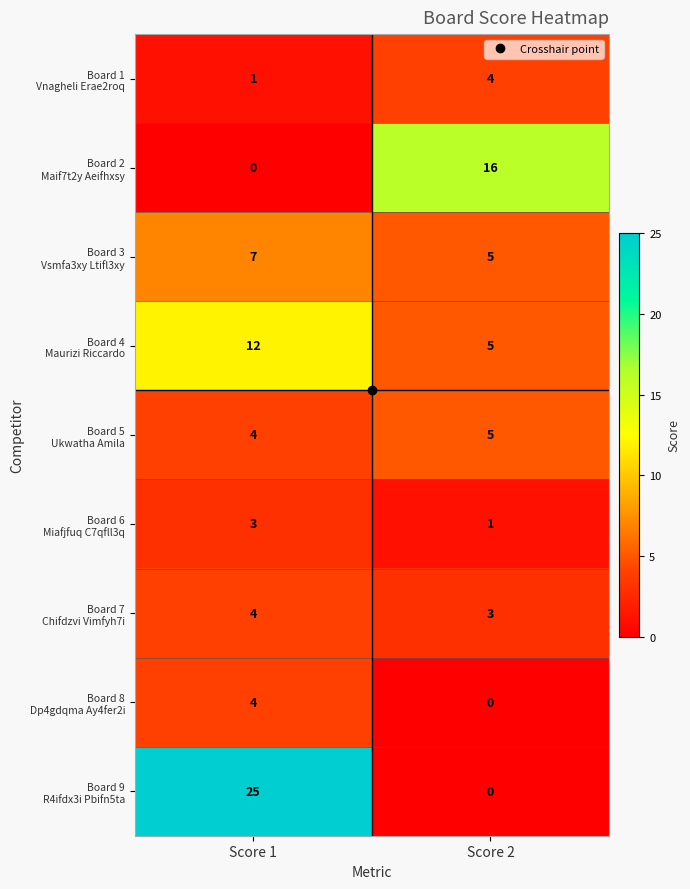

At which category is the sum across all series the highest?

Score 1